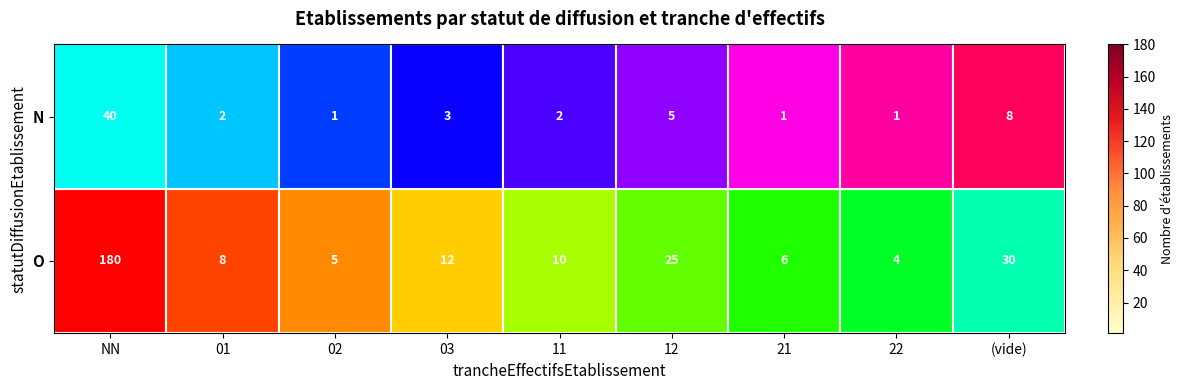

The N series shows 1 at 21. True or false?

True